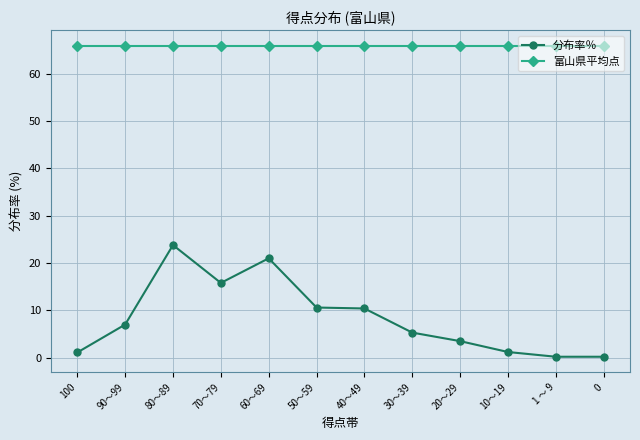

What is the greatest value displayed?

65.9